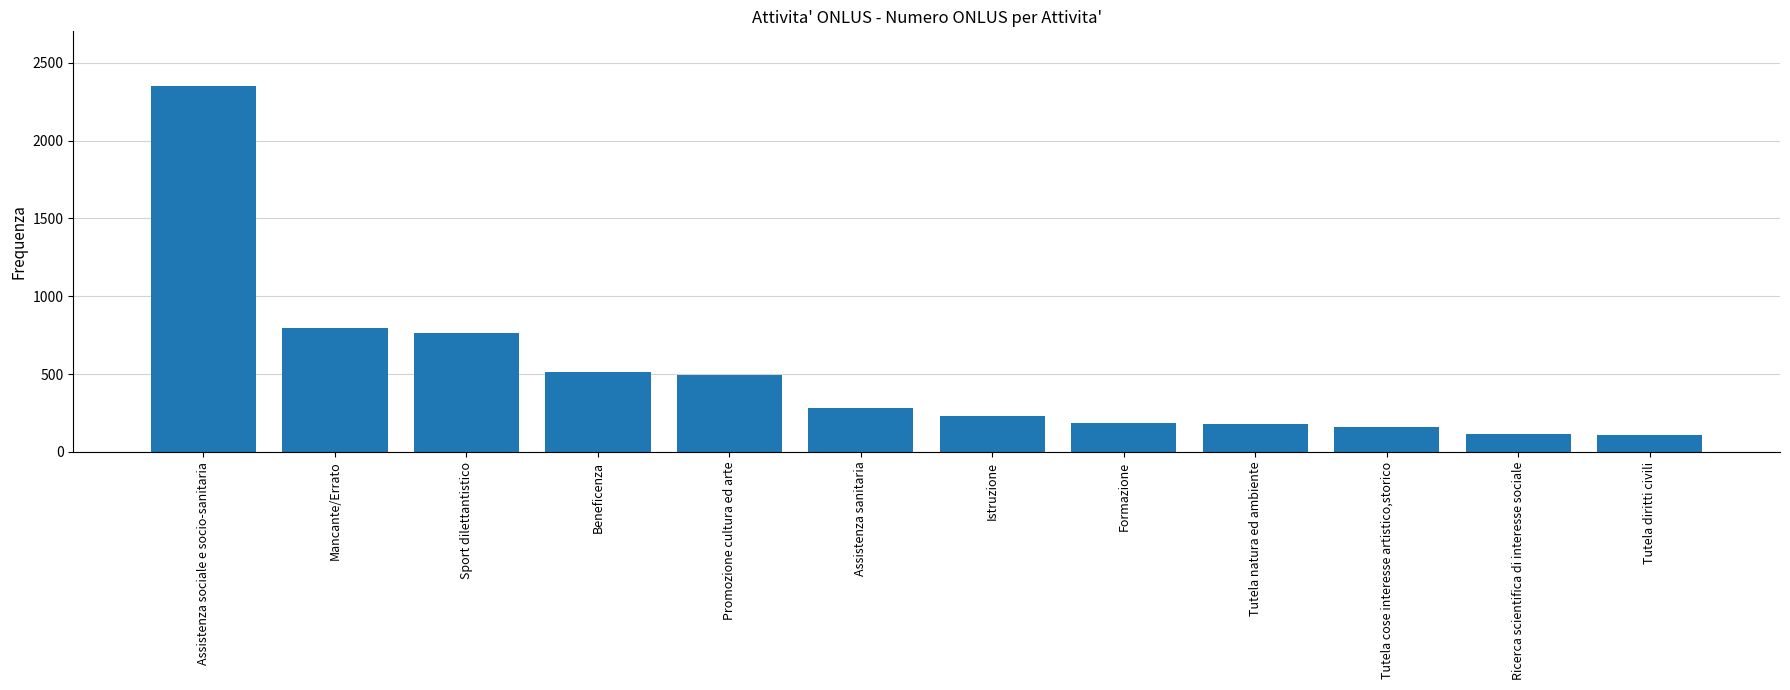

What is the minimum value shown in the chart?

111